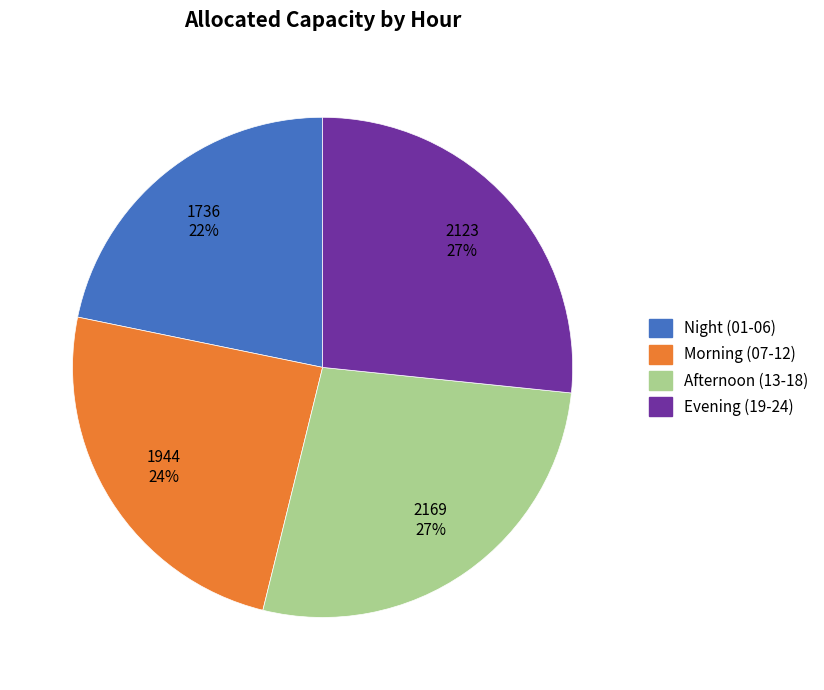

To the nearest percent, what is the difference between the largest and smallest slice percentages?

5%